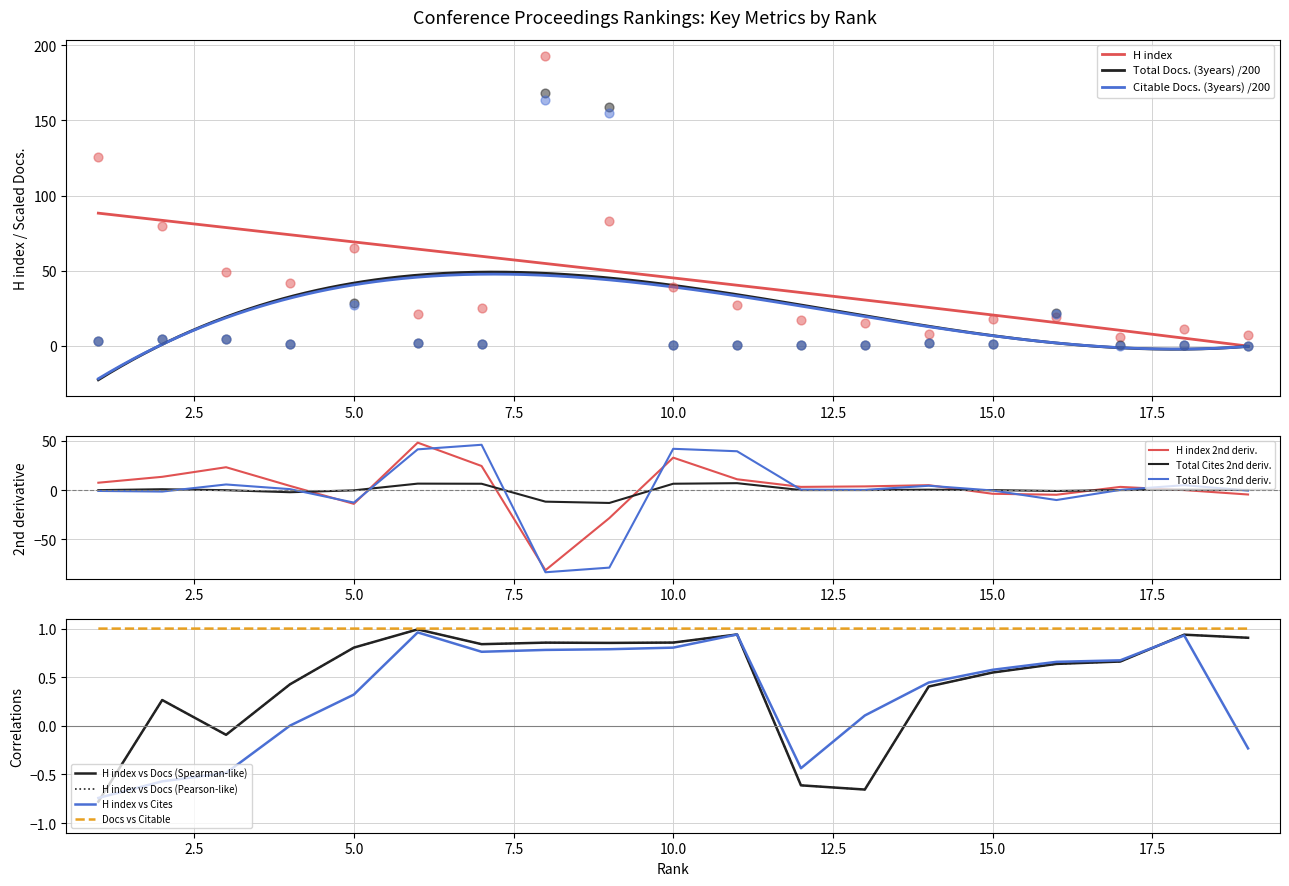

What are all the series names shown in the legend?

H index, Total Docs. (3years), Citable Docs. (3years)